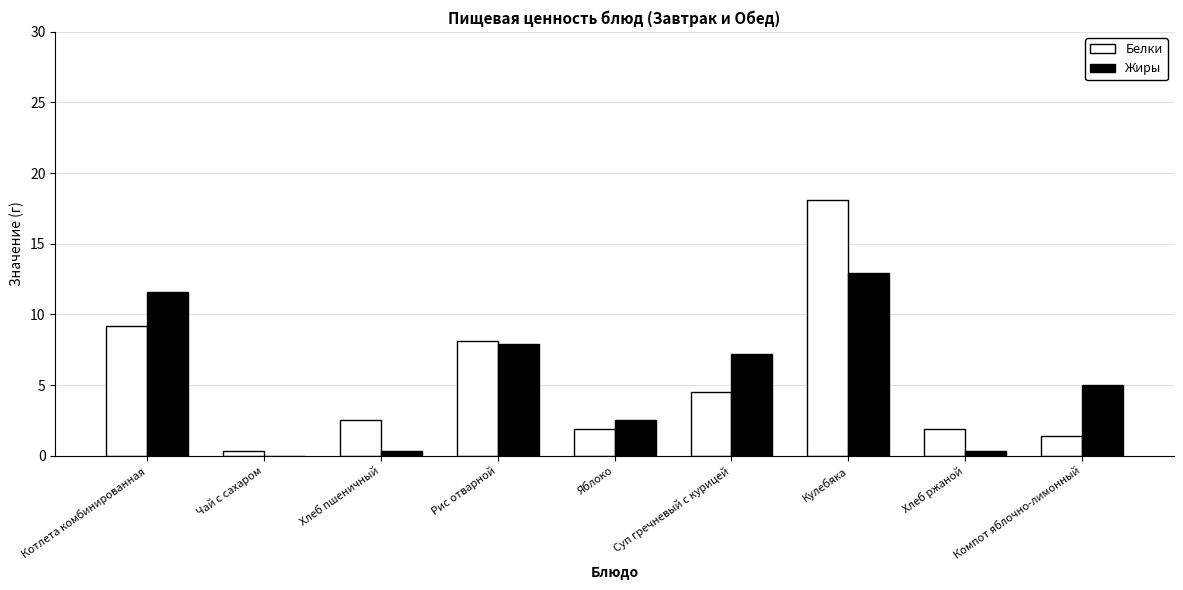

Reading right to left, extract all data points from this chart.

Белки: Компот яблочно-лимонный=1.4	Хлеб ржаной=1.9	Кулебяка=18.1	Суп гречневый с курицей=4.5	Яблоко=1.9	Рис отварной=8.1	Хлеб пшеничный=2.5	Чай с сахаром=0.3	Котлета комбинированная=9.2
Жиры: Компот яблочно-лимонный=5.0	Хлеб ржаной=0.3	Кулебяка=12.9	Суп гречневый с курицей=7.2	Яблоко=2.5	Рис отварной=7.9	Хлеб пшеничный=0.3	Чай с сахаром=0.0	Котлета комбинированная=11.6